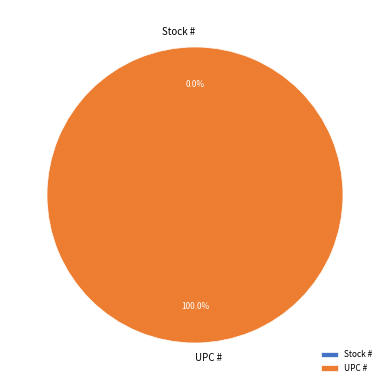

Which slice is the largest?

UPC #